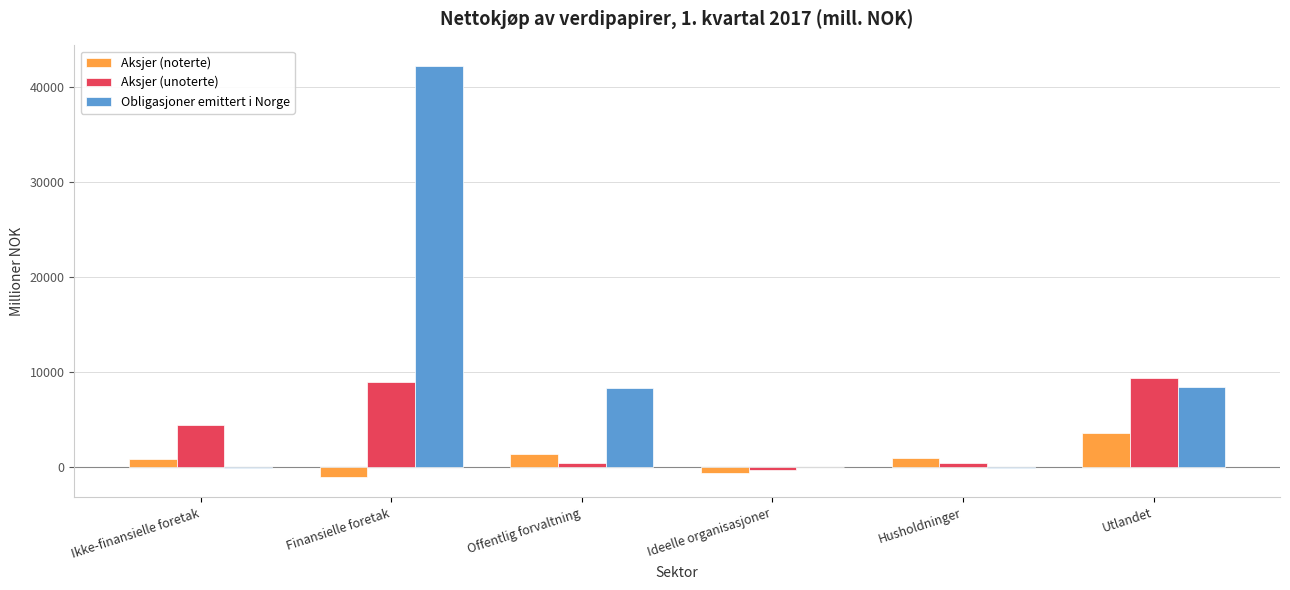

What is the total value across all series at Ideelle organisasjoner?

-1005